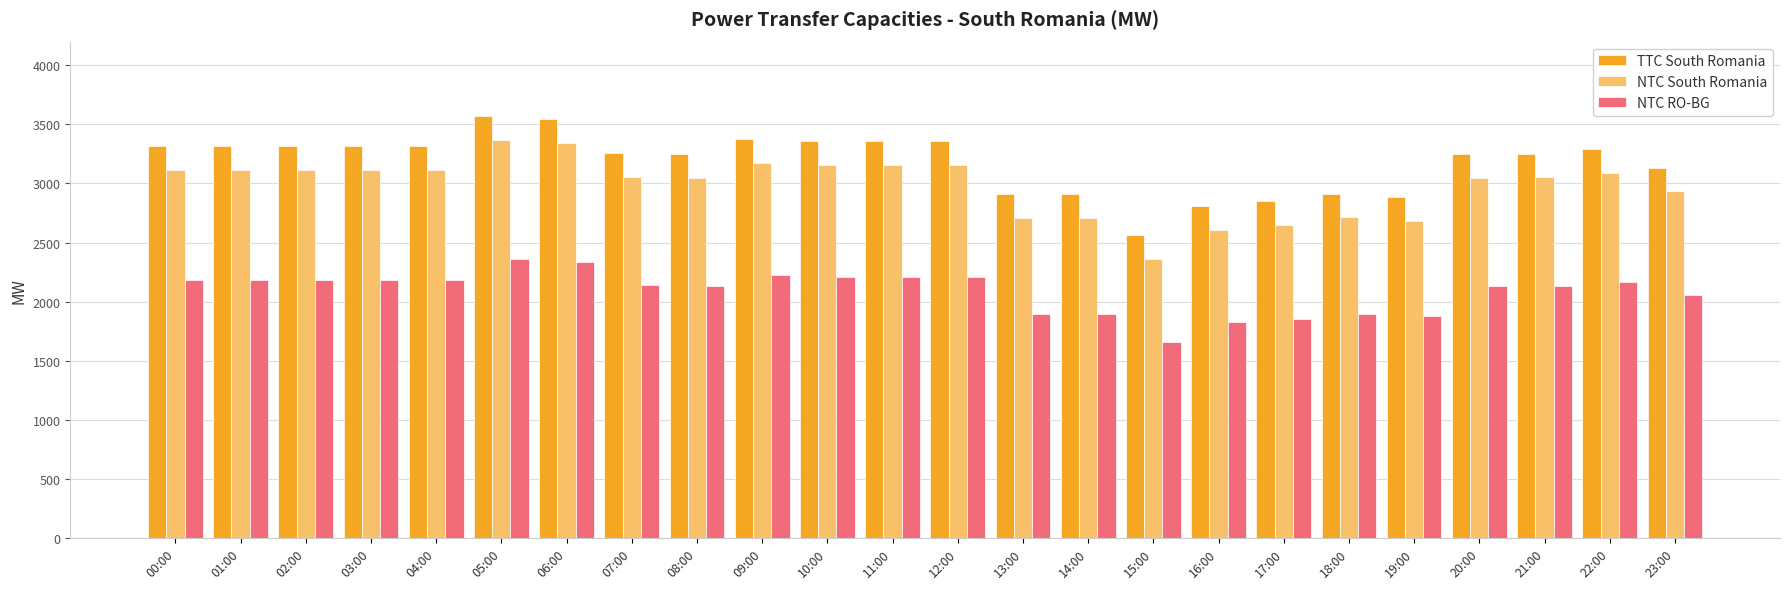

What is the difference between the NTC South Romania values at 02:00 and 22:00?

26